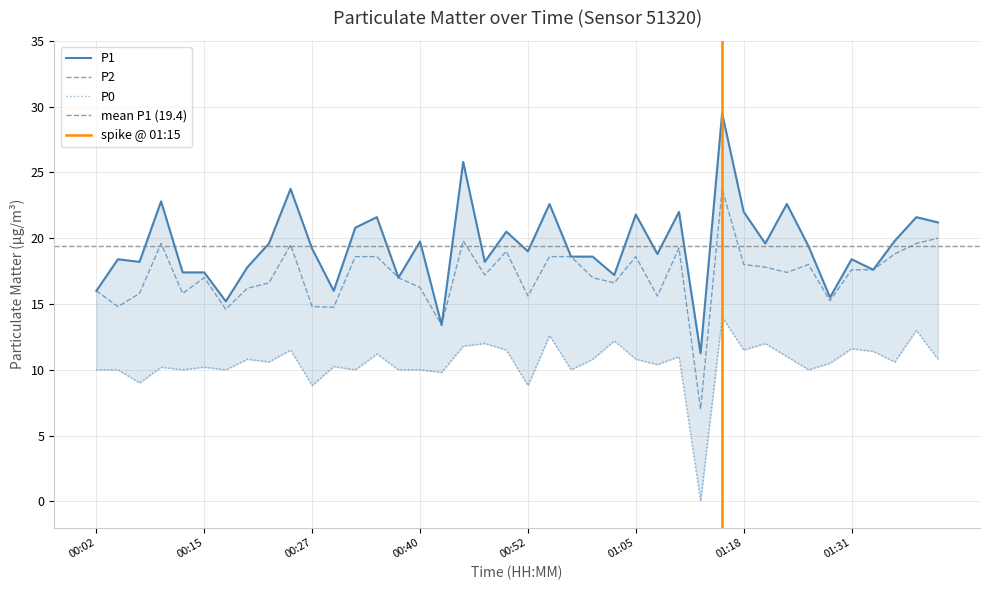

At 36, list the series in order from smallest to largest.

P0, P1, P2